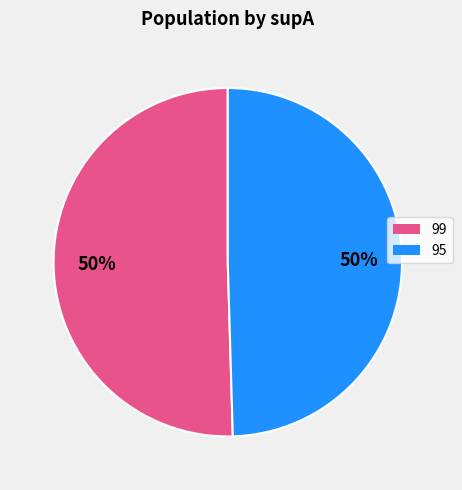

True or false: 95 accounts for 56% of the total.

False